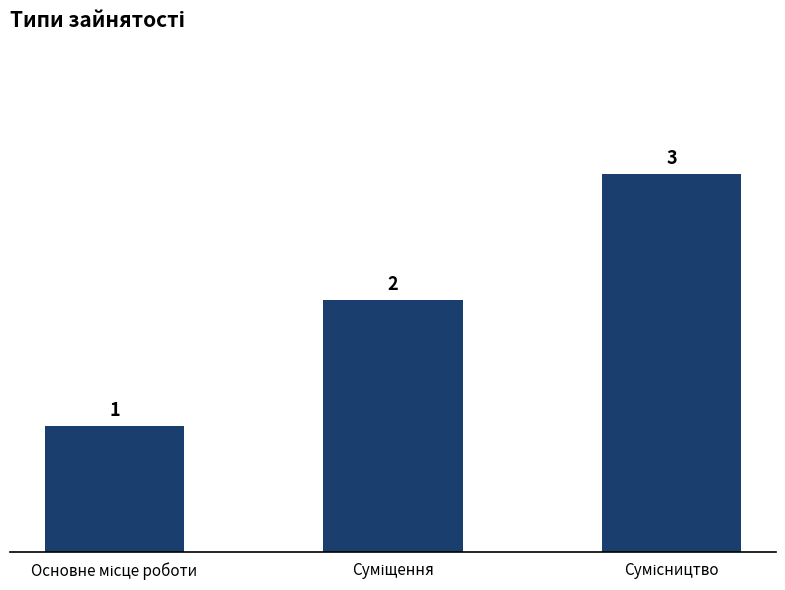

What is the greatest value displayed?

3